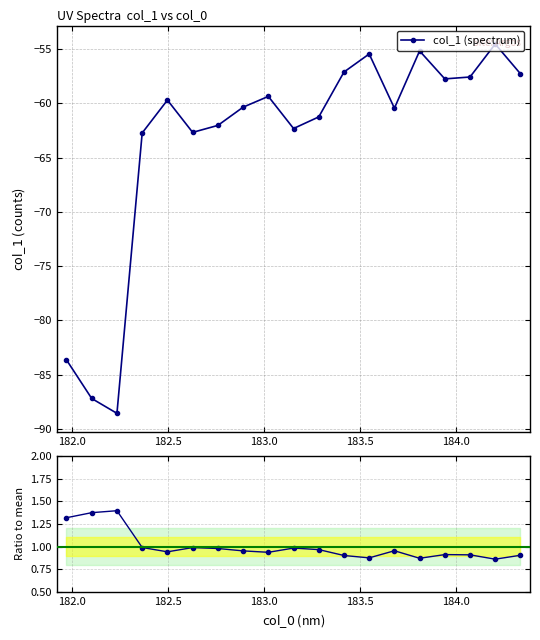

What is the minimum value for col_1 (spectrum)?

-88.6